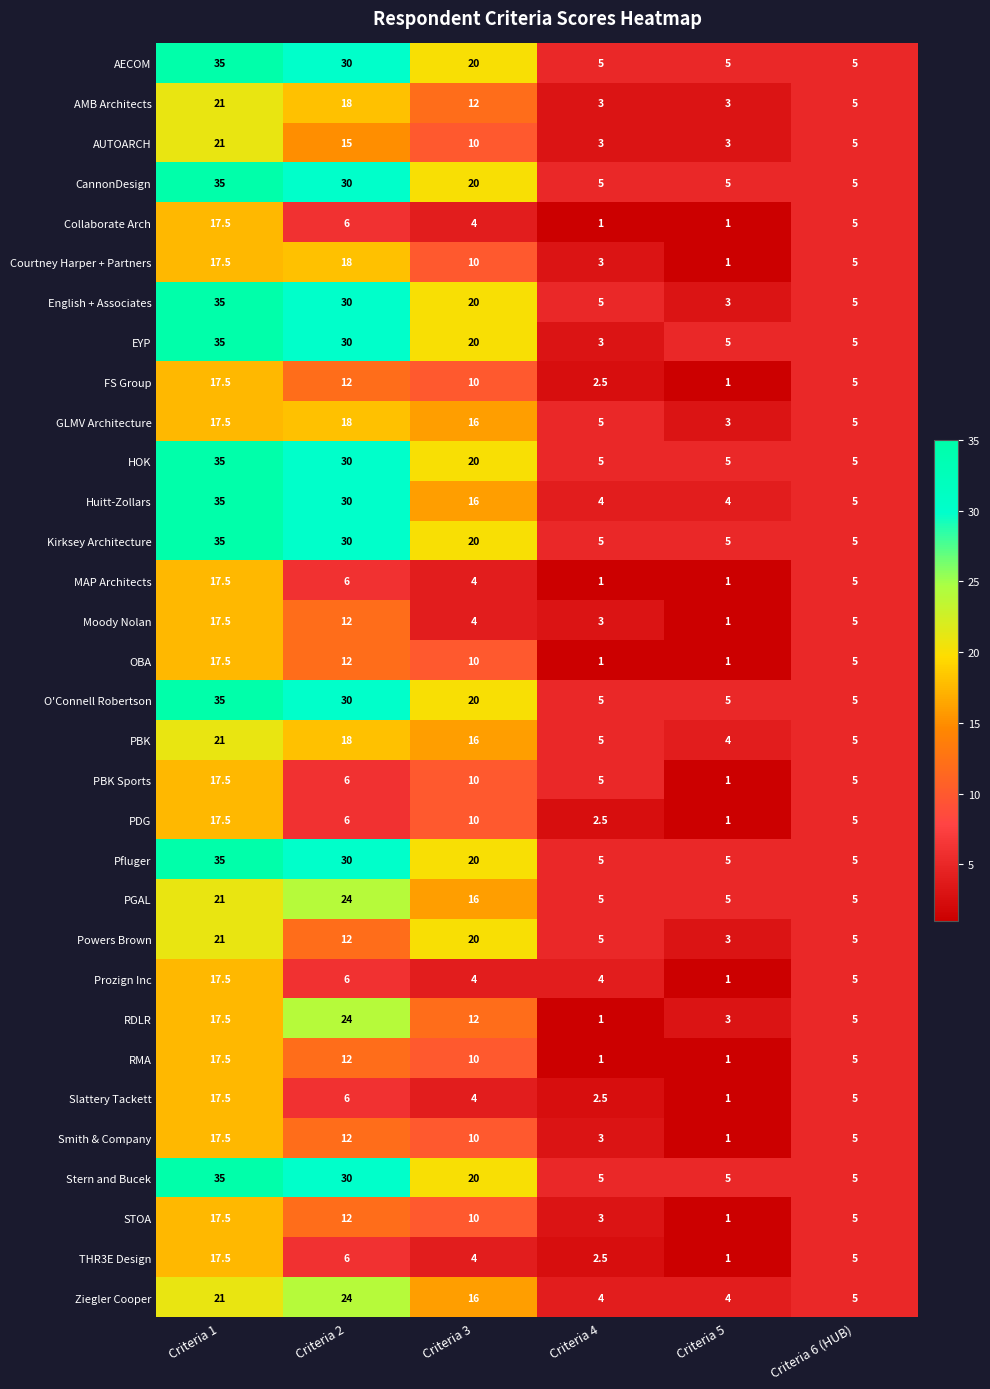

What is the minimum value shown in the chart?

1.0